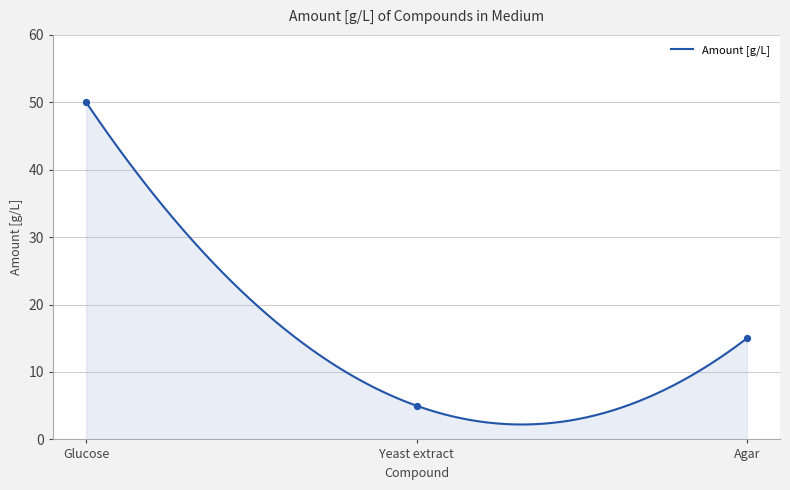

What is the ratio of the value at Glucose to the value at Yeast extract?

10.0